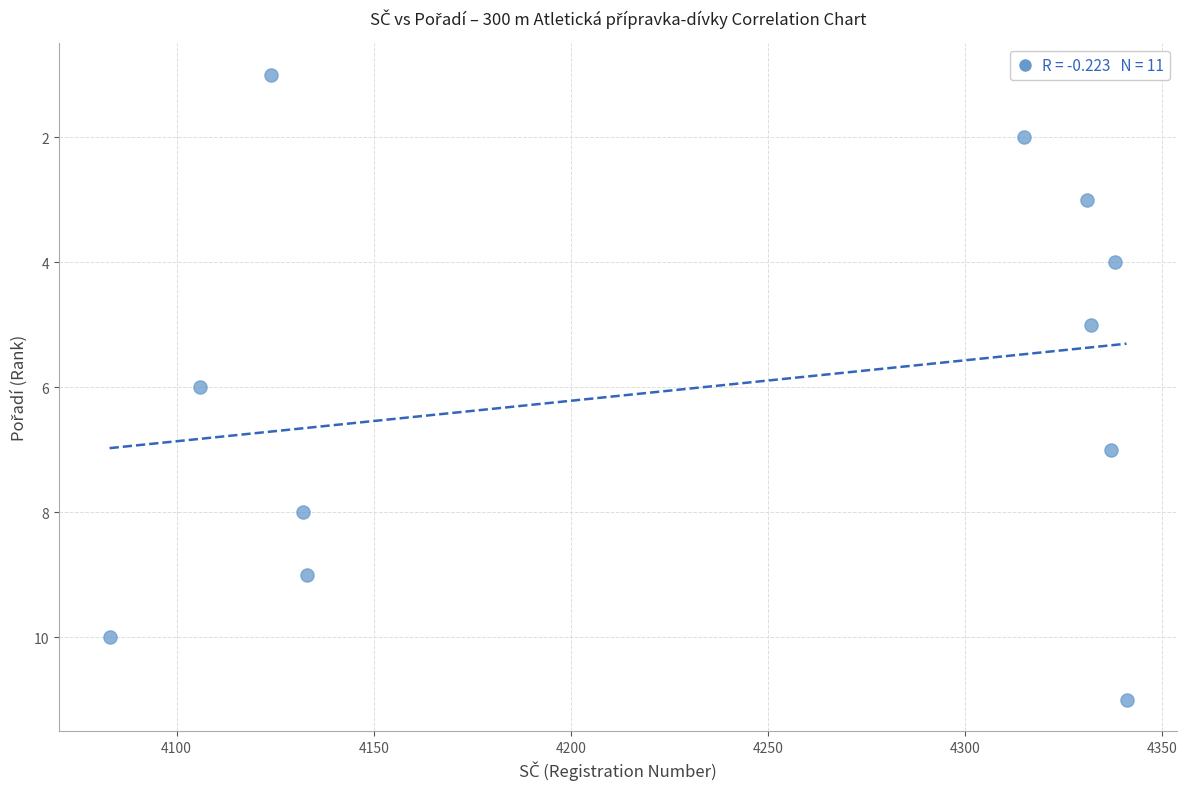

What is the range of X values (max minus min)?

258